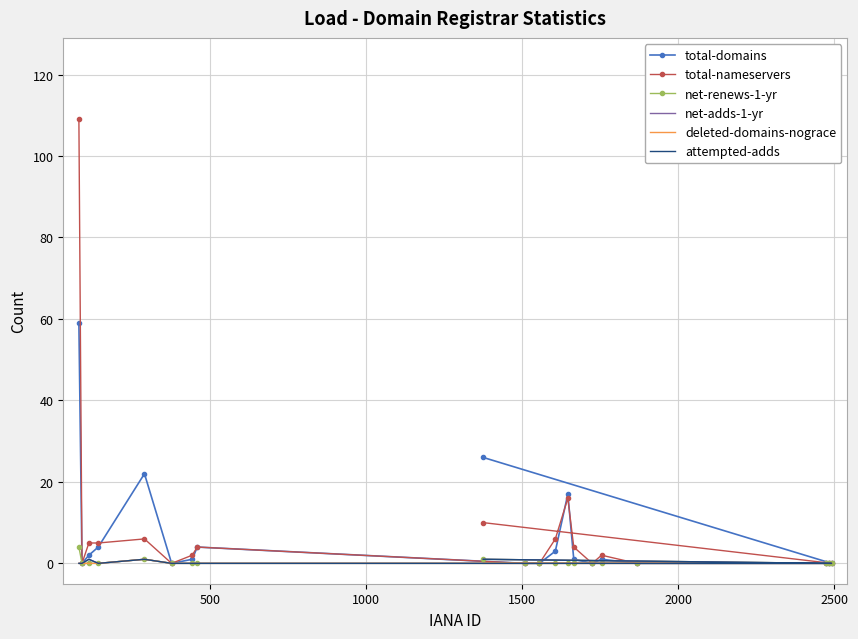

What value does the total-domains series have at 1000?

2